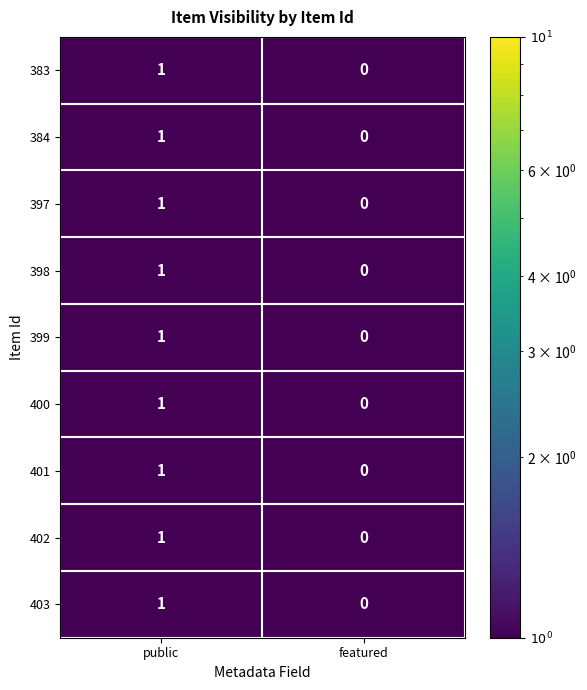

At which category is the sum across all series the highest?

public